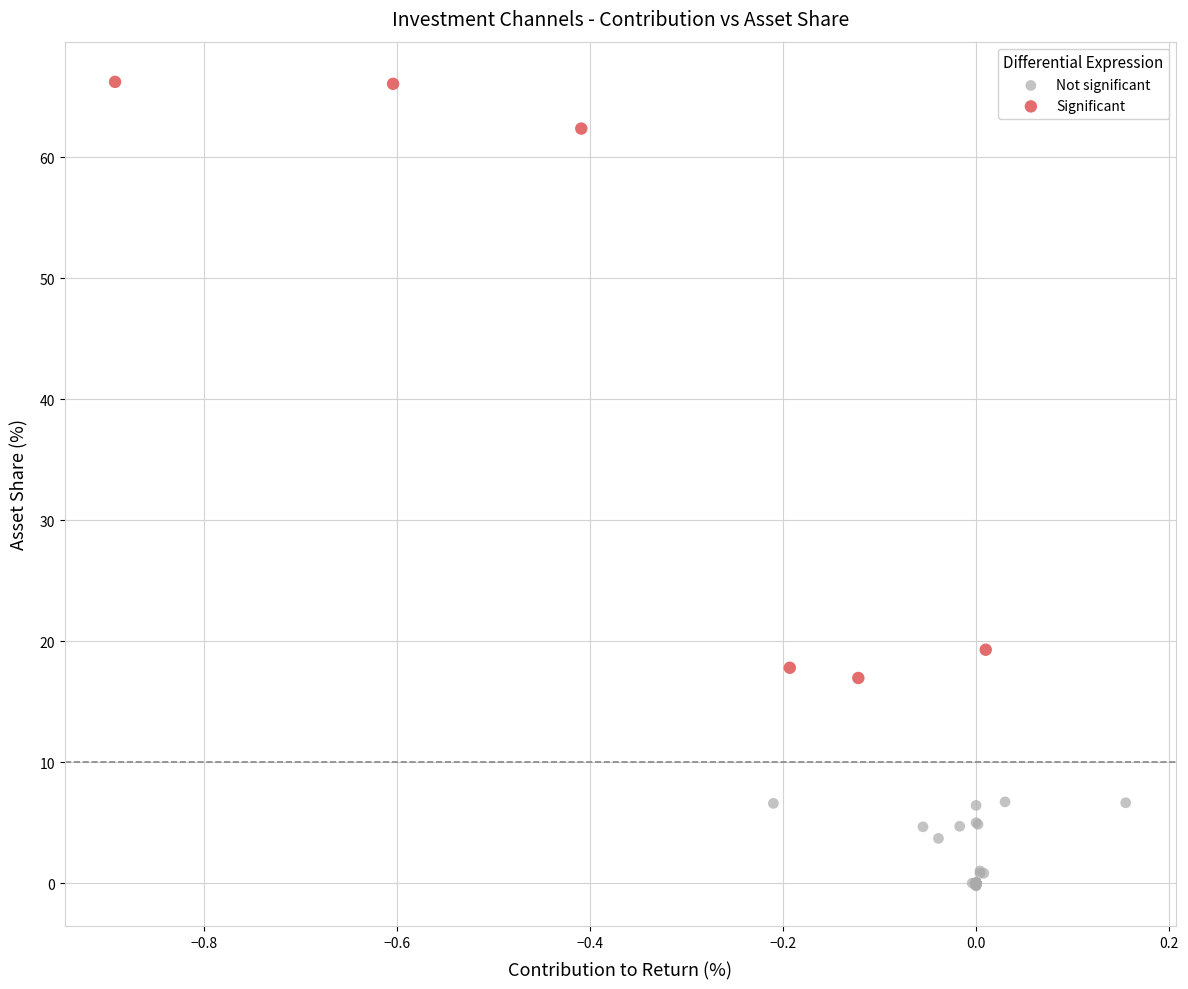

What are all the series names shown in the legend?

Not significant, Significant